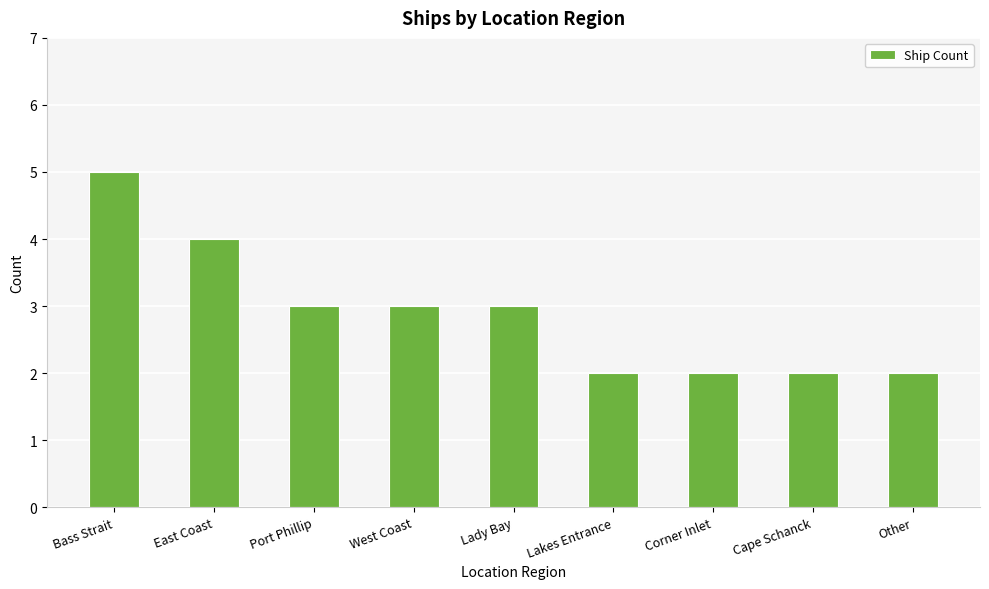

What is the maximum value shown in the chart?

5